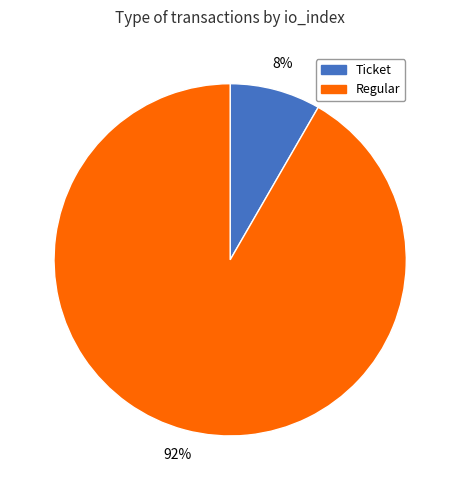

What is the majority slice?

Regular